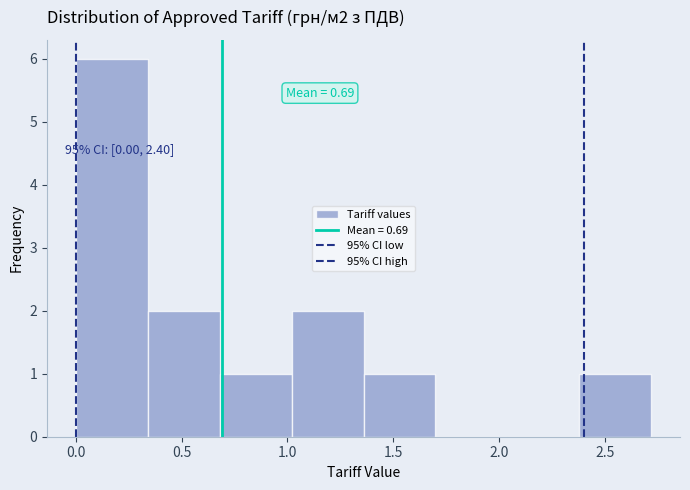

Which range on the x-axis has the tallest bar?

0.00 to 0.35